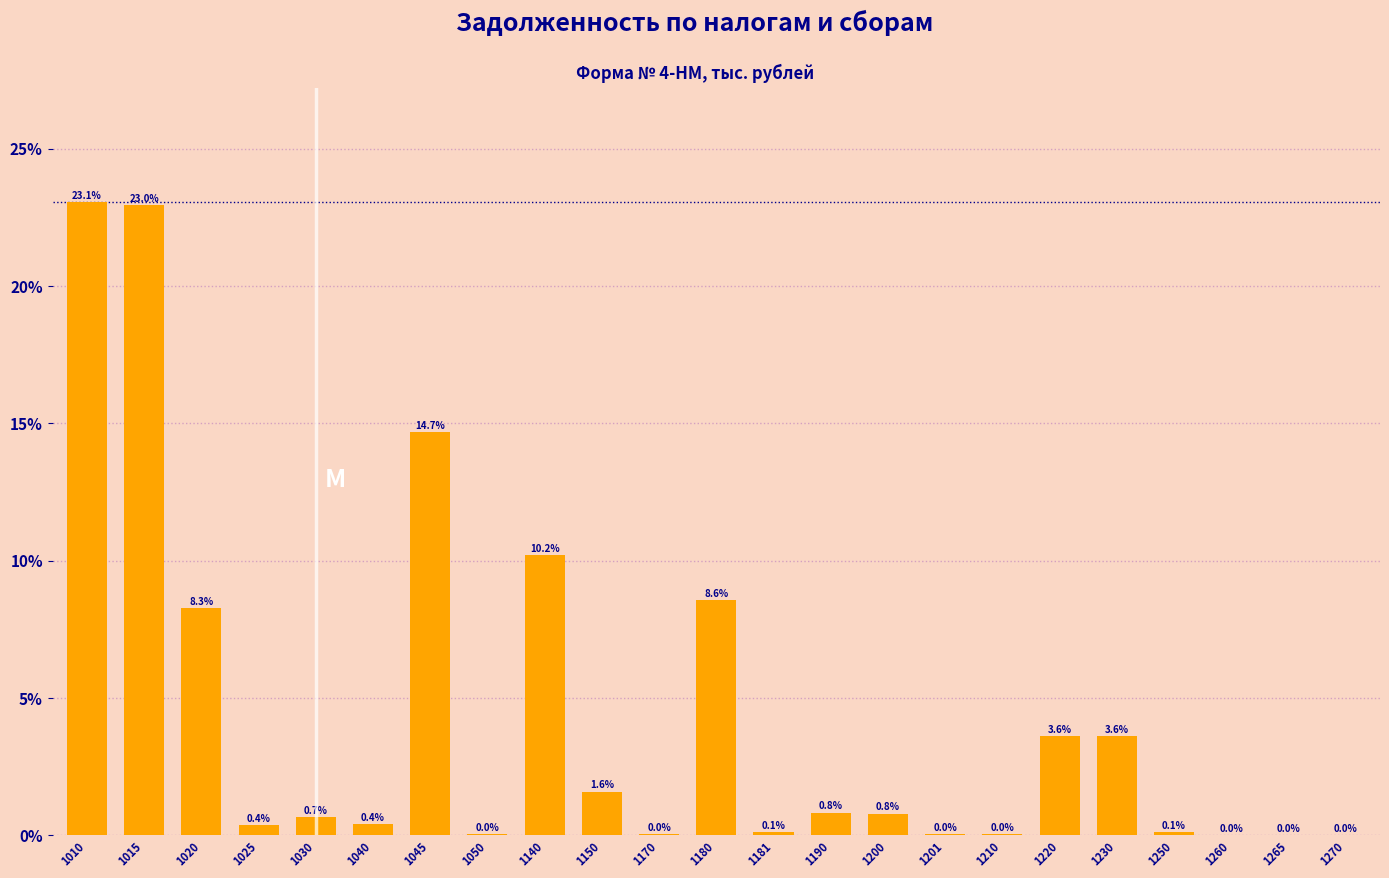

What is the sum of the values at 1230 and 1010?

26.7